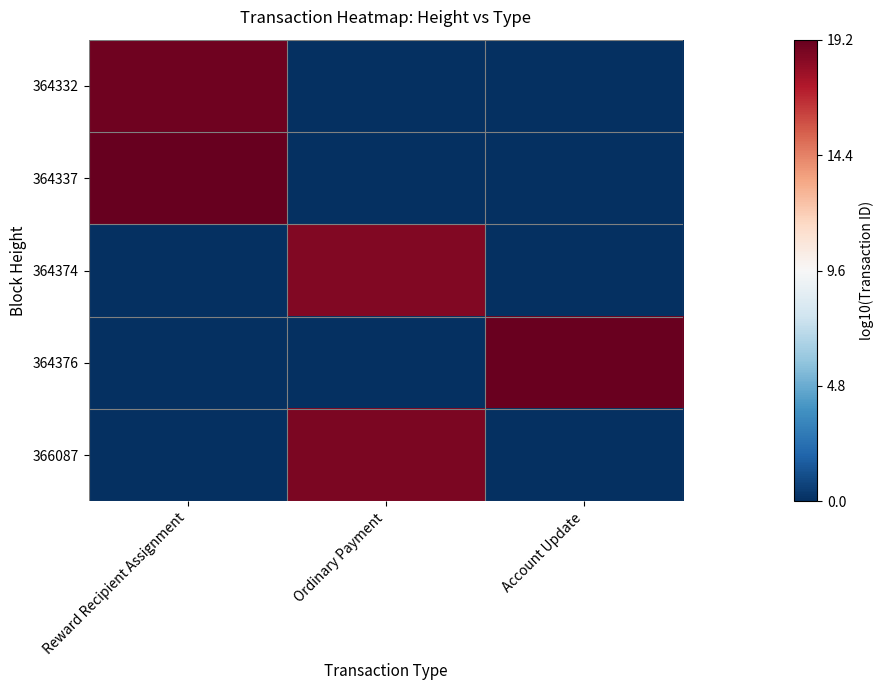

Reading right to left, list all the values displayed in this chart.

364332: Account Update=0.0	Ordinary Payment=0.0	Reward Recipient Assignment=19.0
364337: Account Update=0.0	Ordinary Payment=0.0	Reward Recipient Assignment=19.2
364374: Account Update=0.0	Ordinary Payment=18.5	Reward Recipient Assignment=0.0
364376: Account Update=19.1	Ordinary Payment=0.0	Reward Recipient Assignment=0.0
366087: Account Update=0.0	Ordinary Payment=18.6	Reward Recipient Assignment=0.0